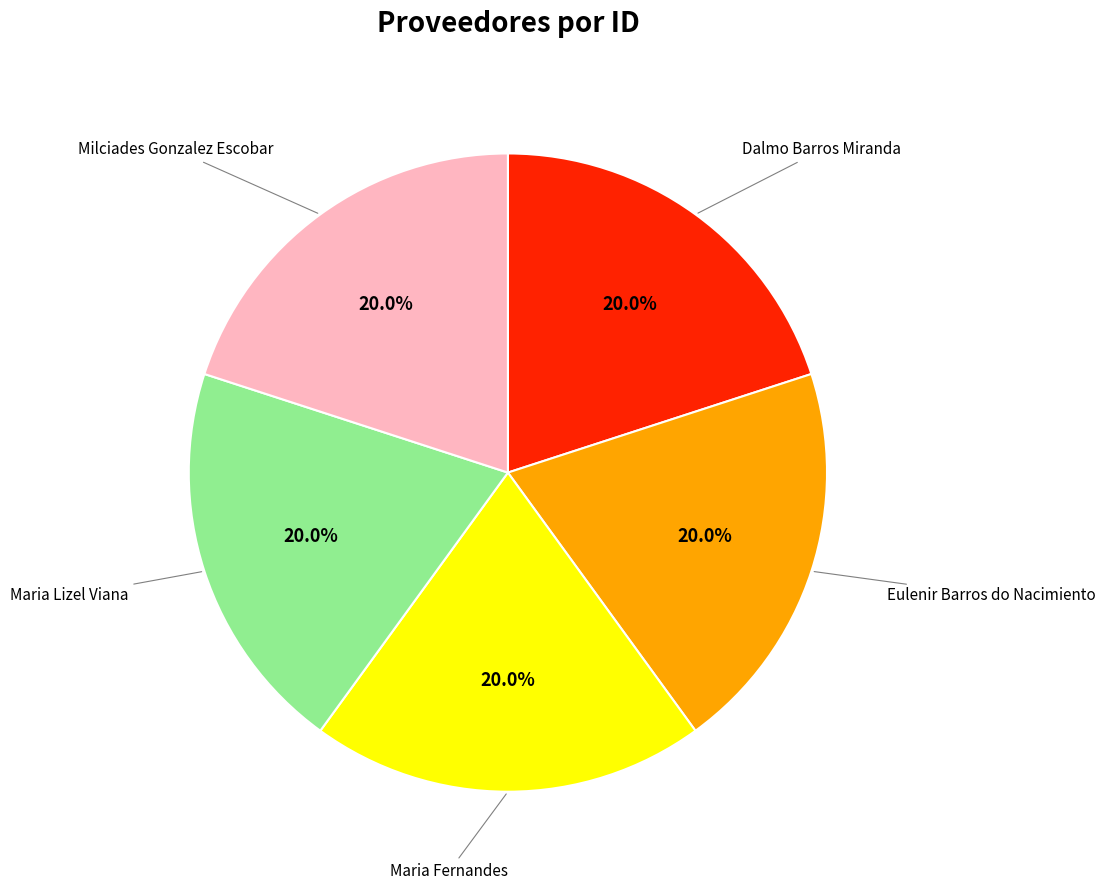

Does Maria Fernandes account for over 50% of the chart?

No